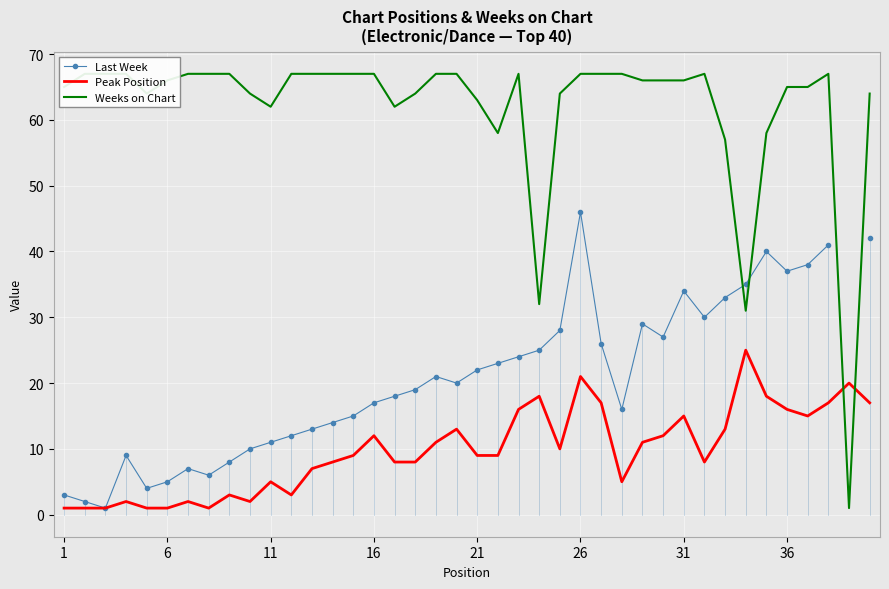

True or false: Peak Position and Last Week intersect in this chart.

False